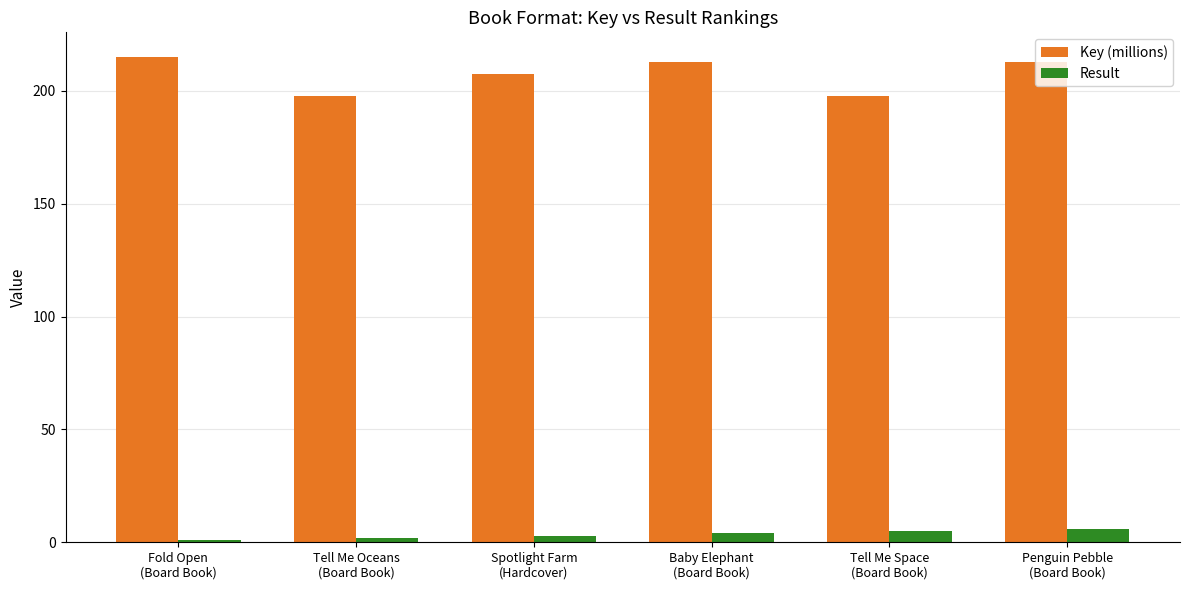

What is the sum of all Result values?

21.0